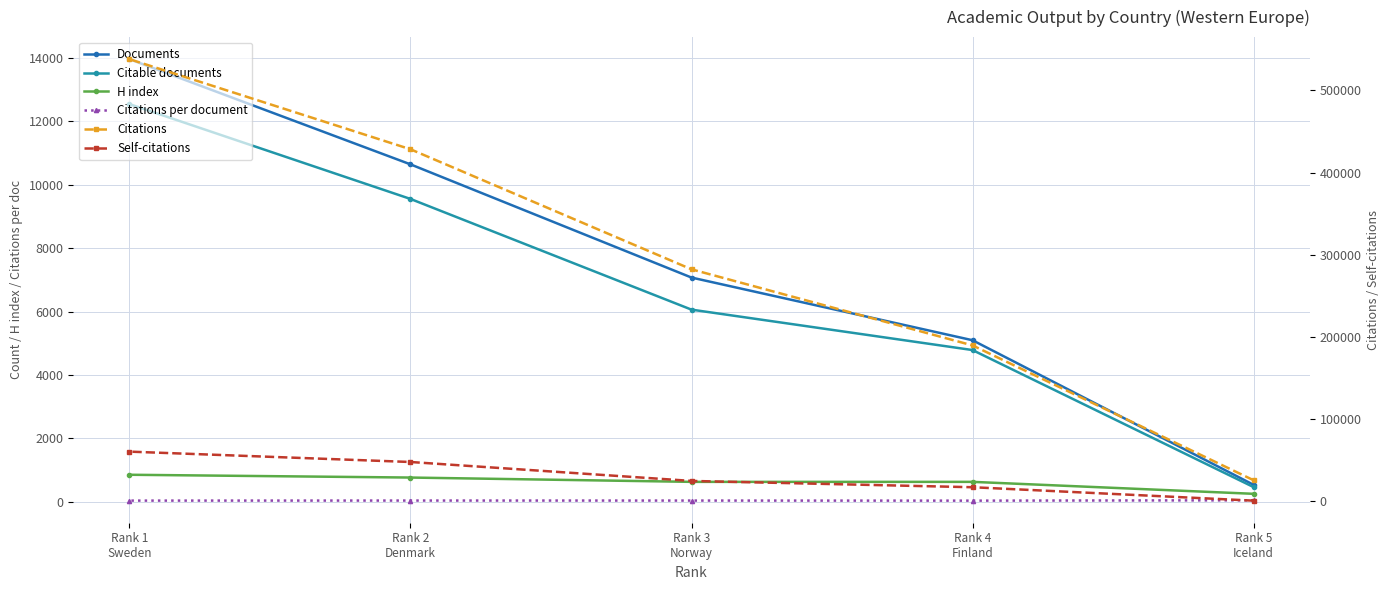

What is the label of the 3rd point from the right?

Rank 3
Norway